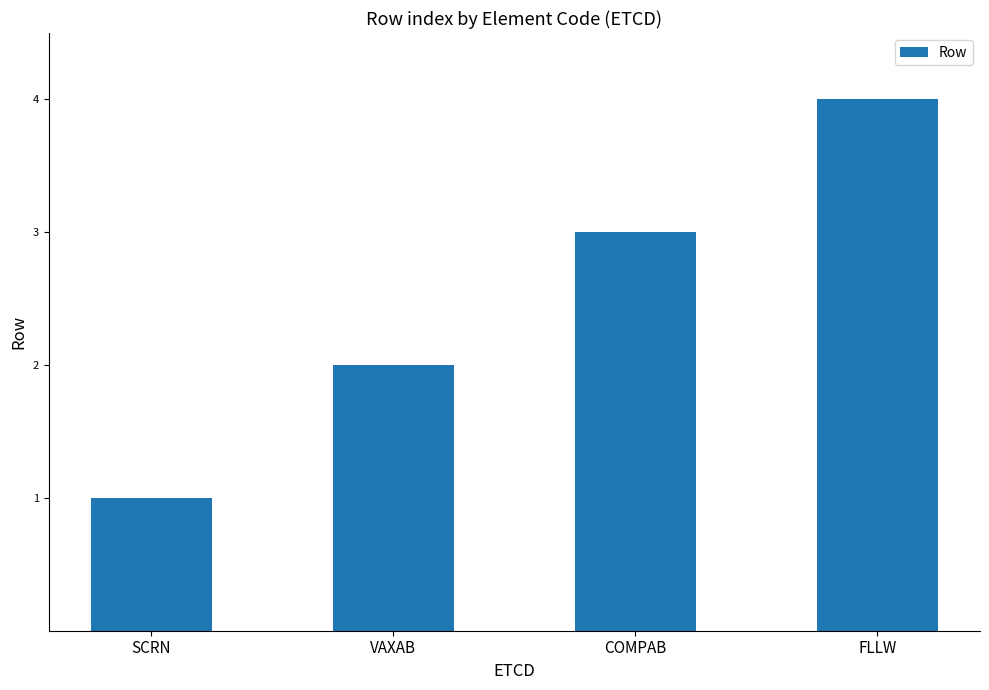

What is the label of the 1st bar from the left?

SCRN